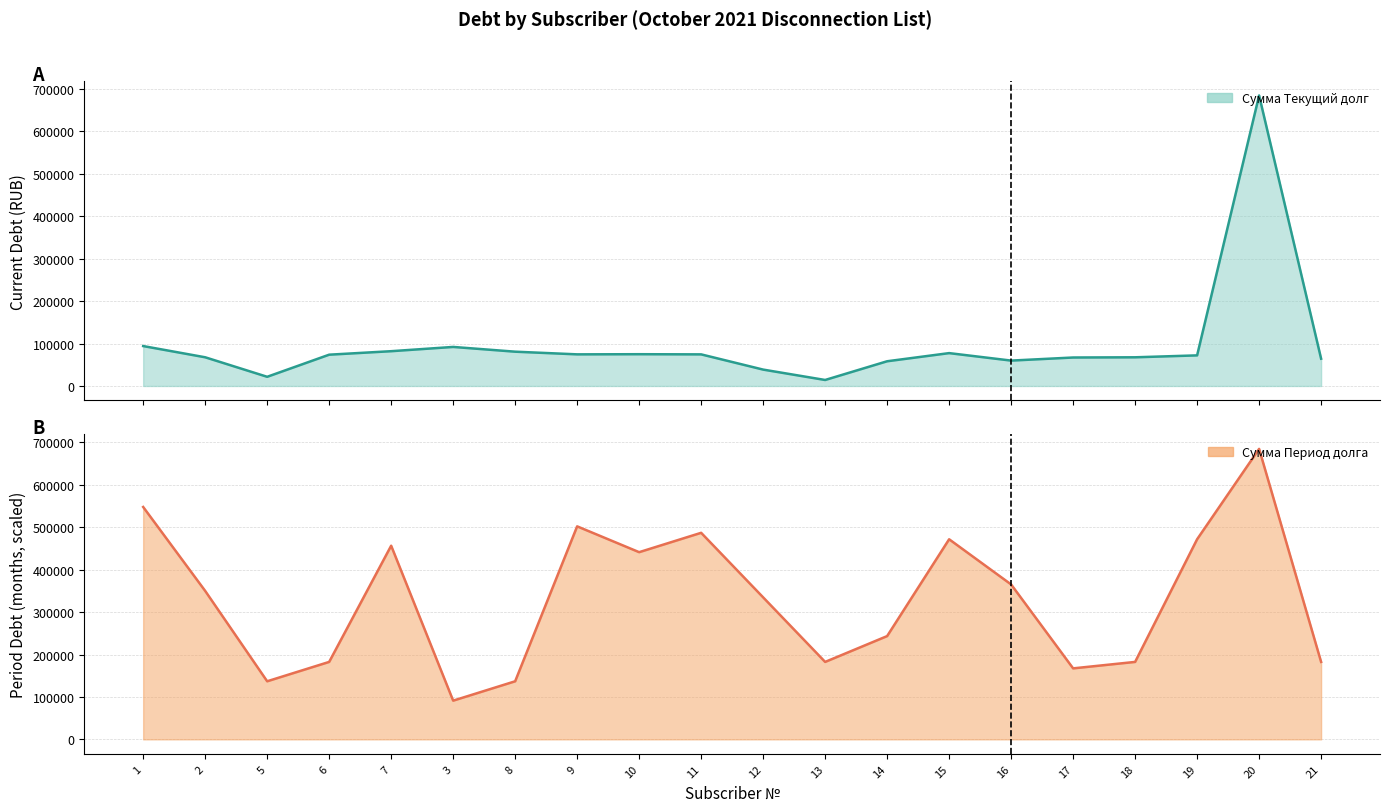

What is the total value across all series at 20?

1369429.5